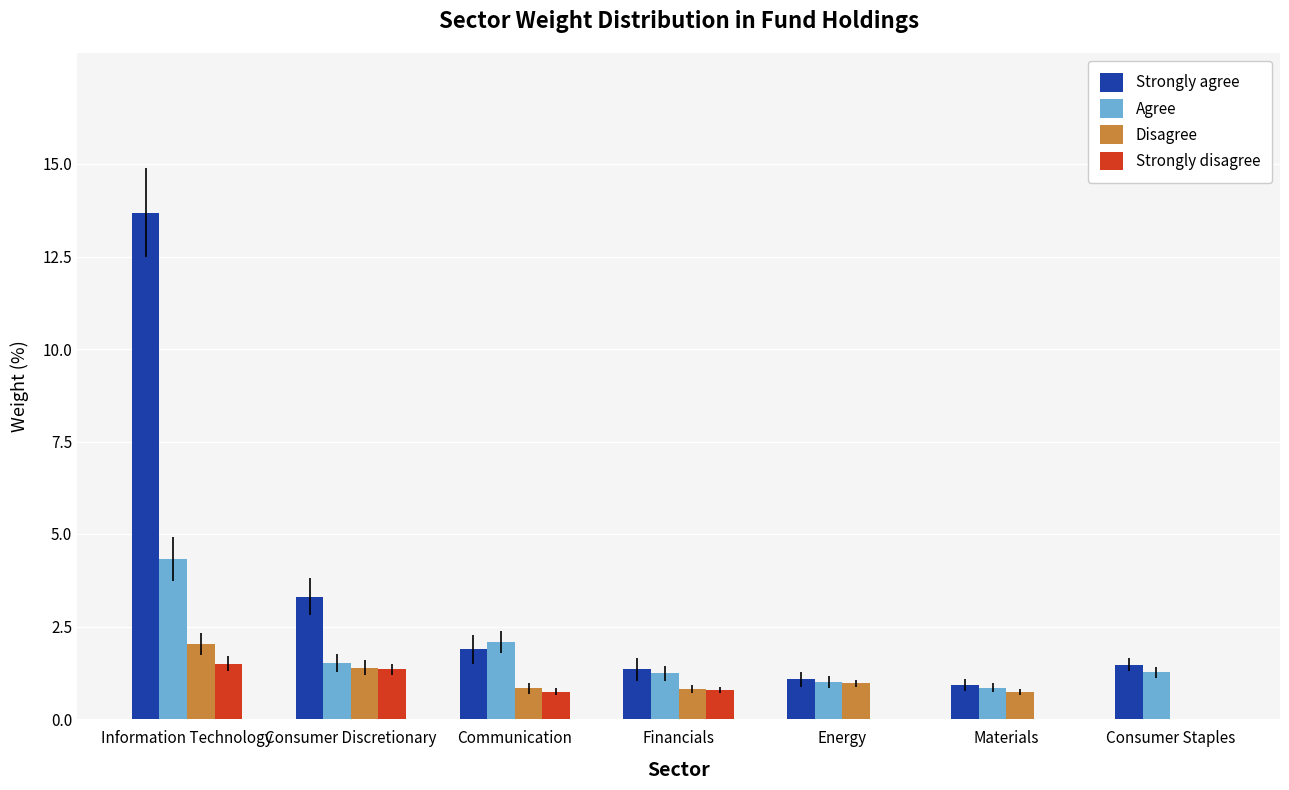

Which series has the largest range (max minus min)?

Strongly agree